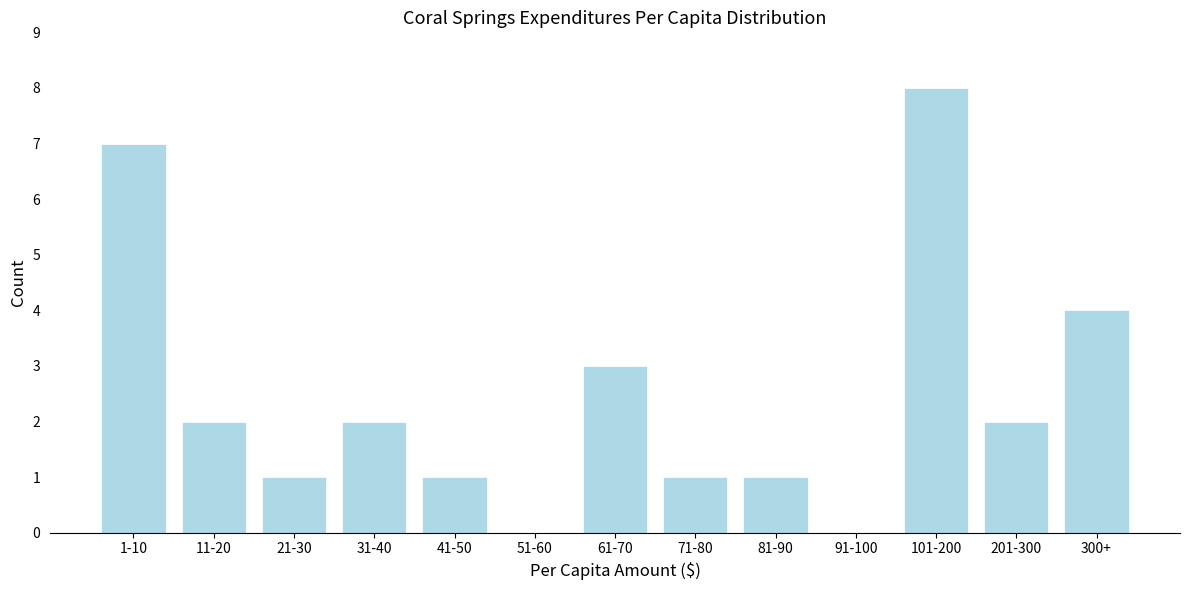

Reading left to right, transcribe all the data shown in this chart.

1-10=7	11-20=2	21-30=1	31-40=2	41-50=1	51-60=0	61-70=3	71-80=1	81-90=1	91-100=0	101-200=8	201-300=2	300+=4